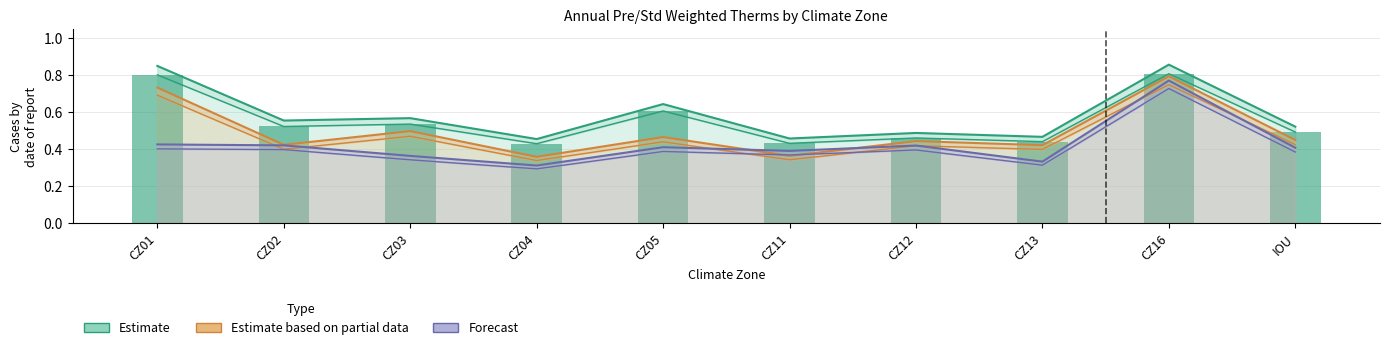

What position from the right is CZ04?

7